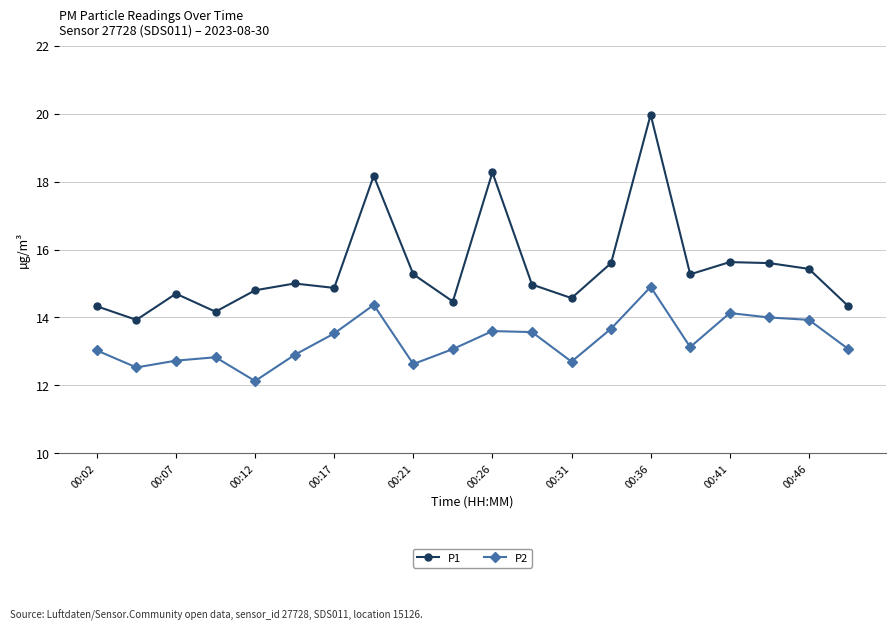

List the series in order of their peak value, highest first.

P1, P2